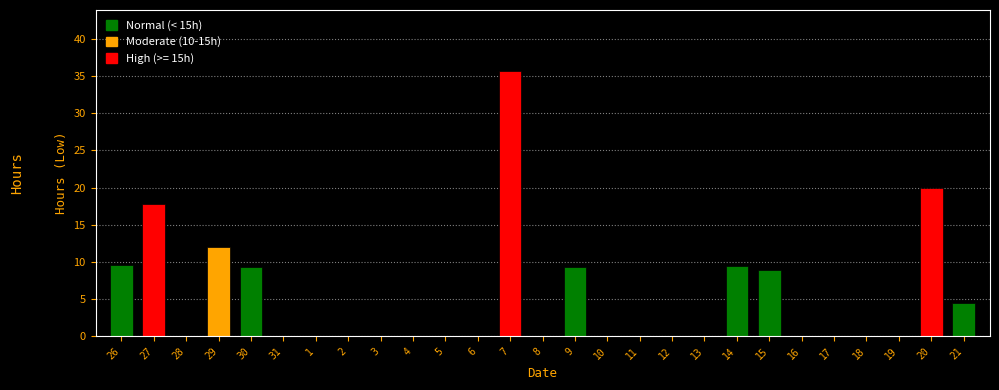

What is the sum of the values at 29 and 27?

29.8